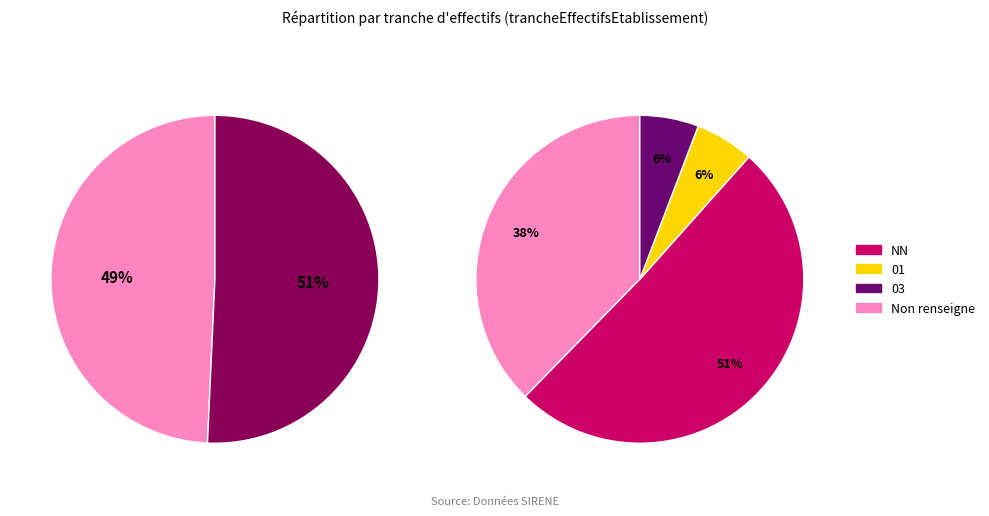

Is it true that 01 is 1% of the pie?

False